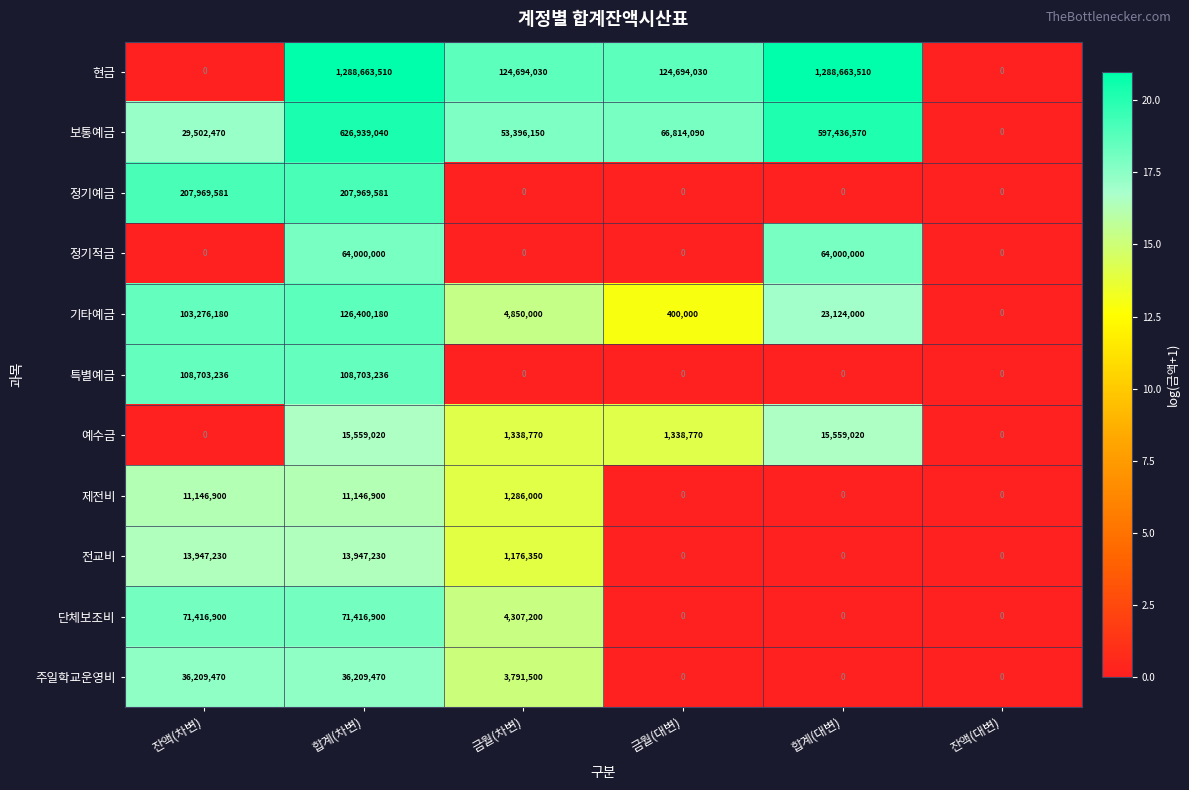

What is the difference between the 현금 values at 금월(대변) and 합계(대변)?

1163969480